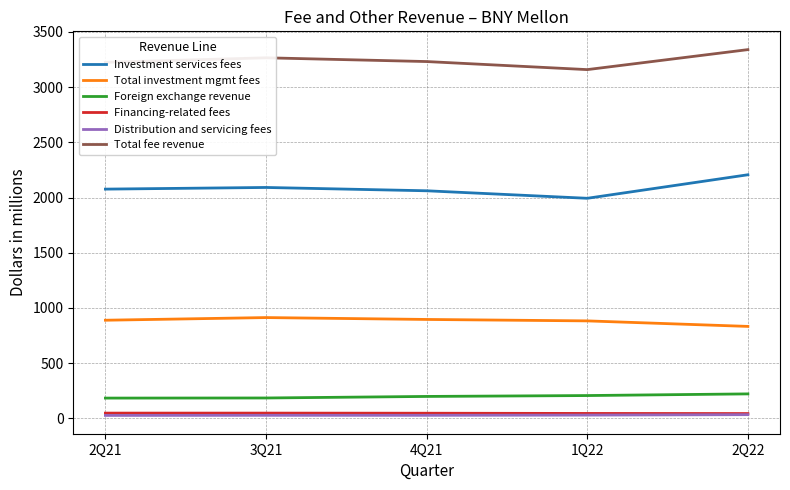

Is the value of Total fee revenue at 2Q22 greater than the value of Investment services fees at 3Q21?

Yes